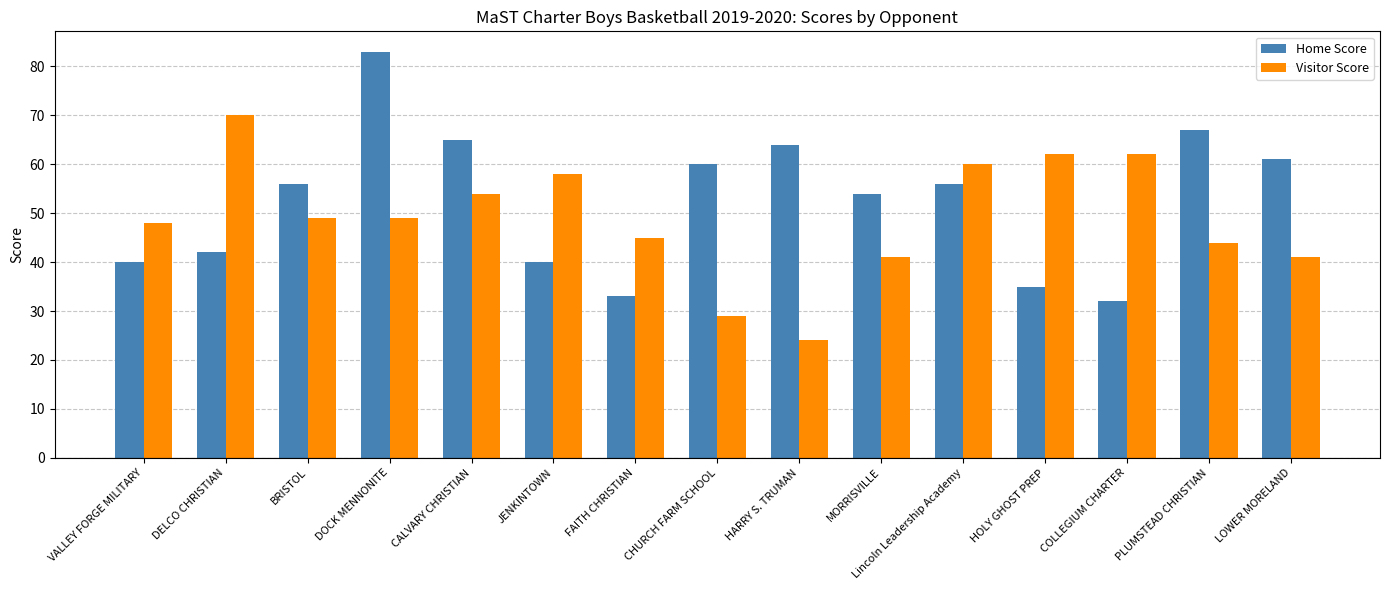

What is the label of the 15th bar from the left?

LOWER MORELAND